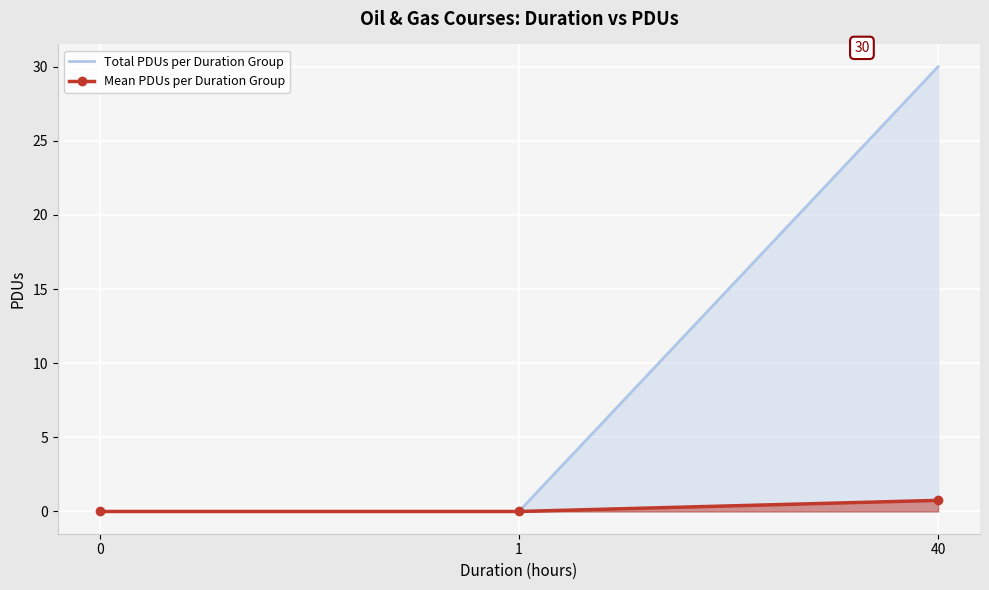

How many positive values does the Mean PDUs per Duration Group series have?

1